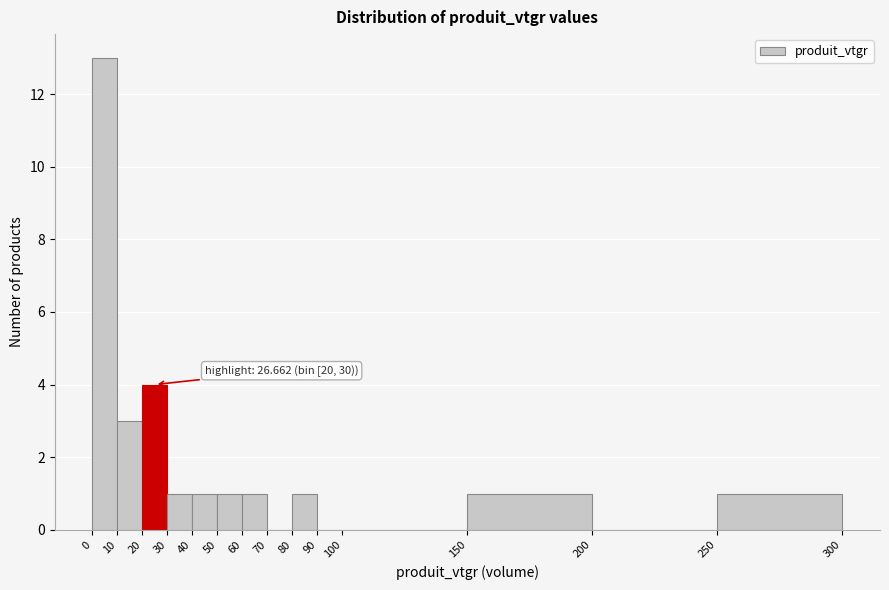

Which range on the x-axis has the tallest bar?

0 to 10